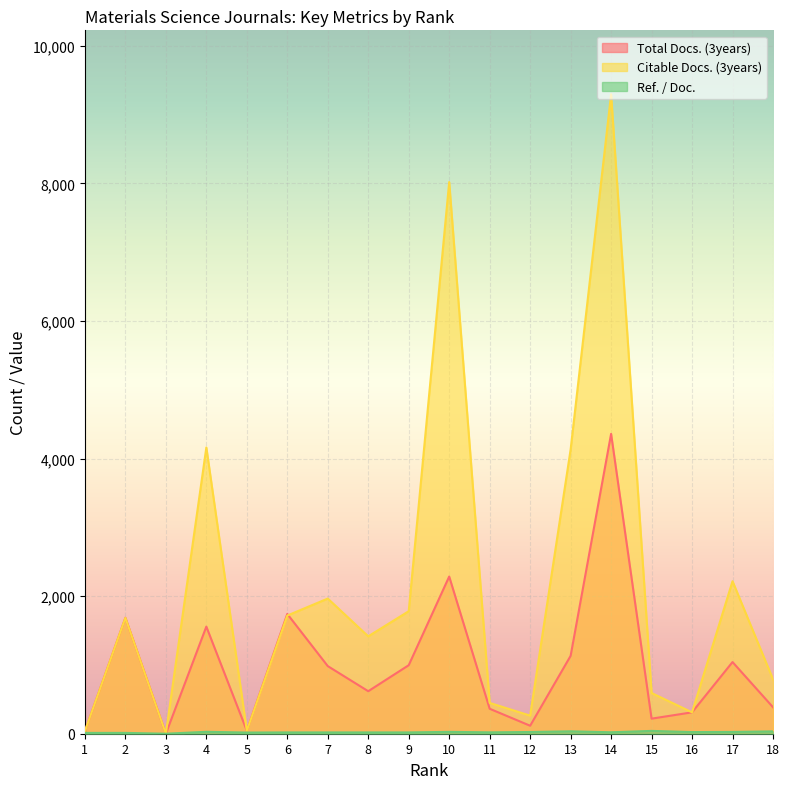

Is it true that Total Docs. (3years) equals 2969 at 14?

False